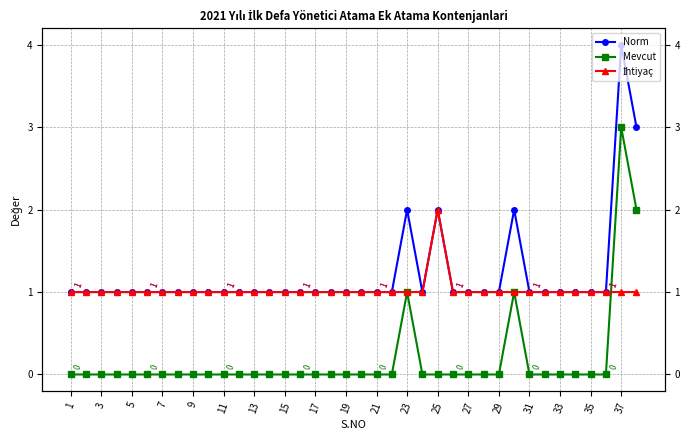

What are all the series names shown in the legend?

Norm, Mevcut, İhtiyaç